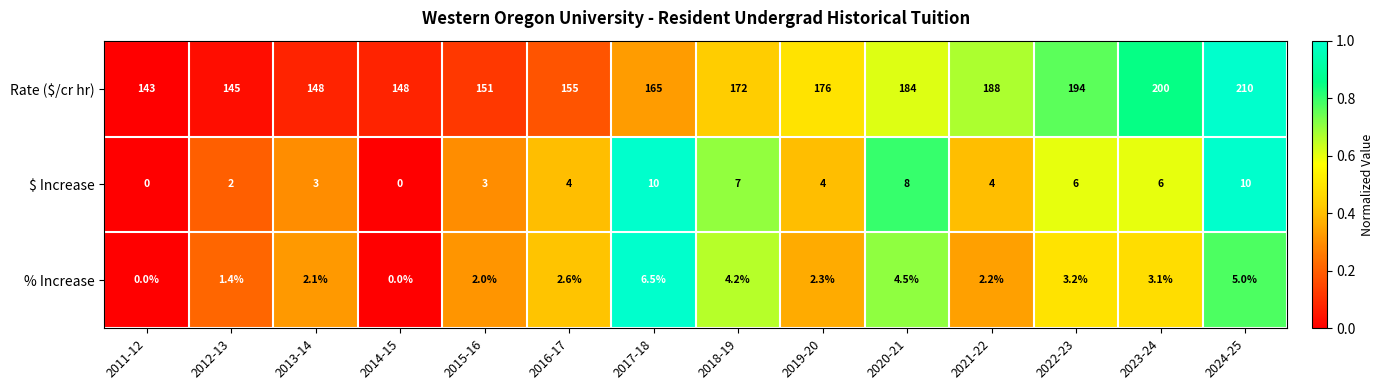

At which category does the chart reach its peak across all series?

2024-25